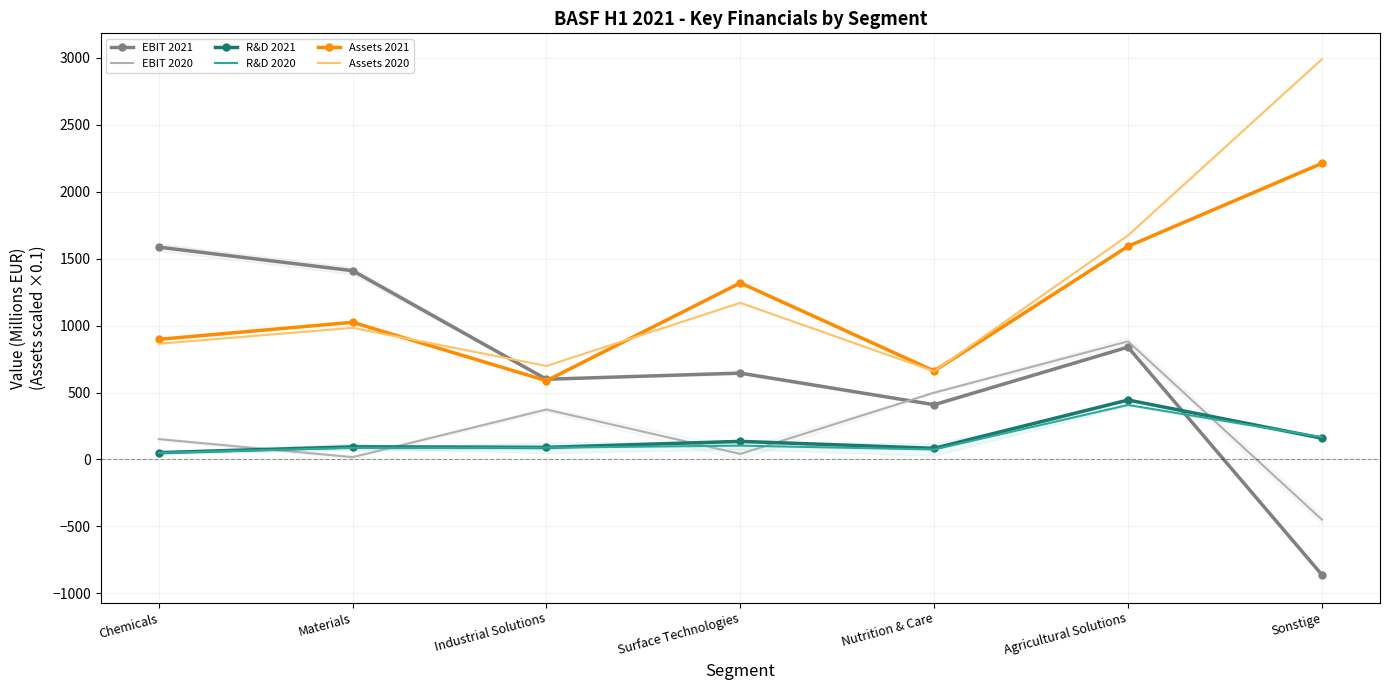

Which series has the largest total across all categories?

Assets 2020